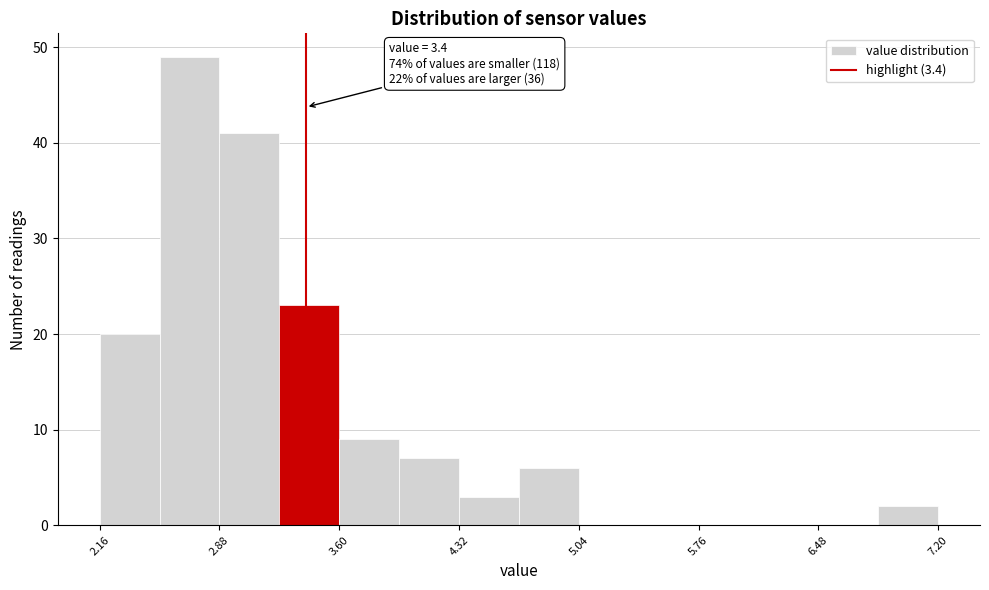

Read against the x-axis, roughly where is the centre of the tallest bar?

2.7